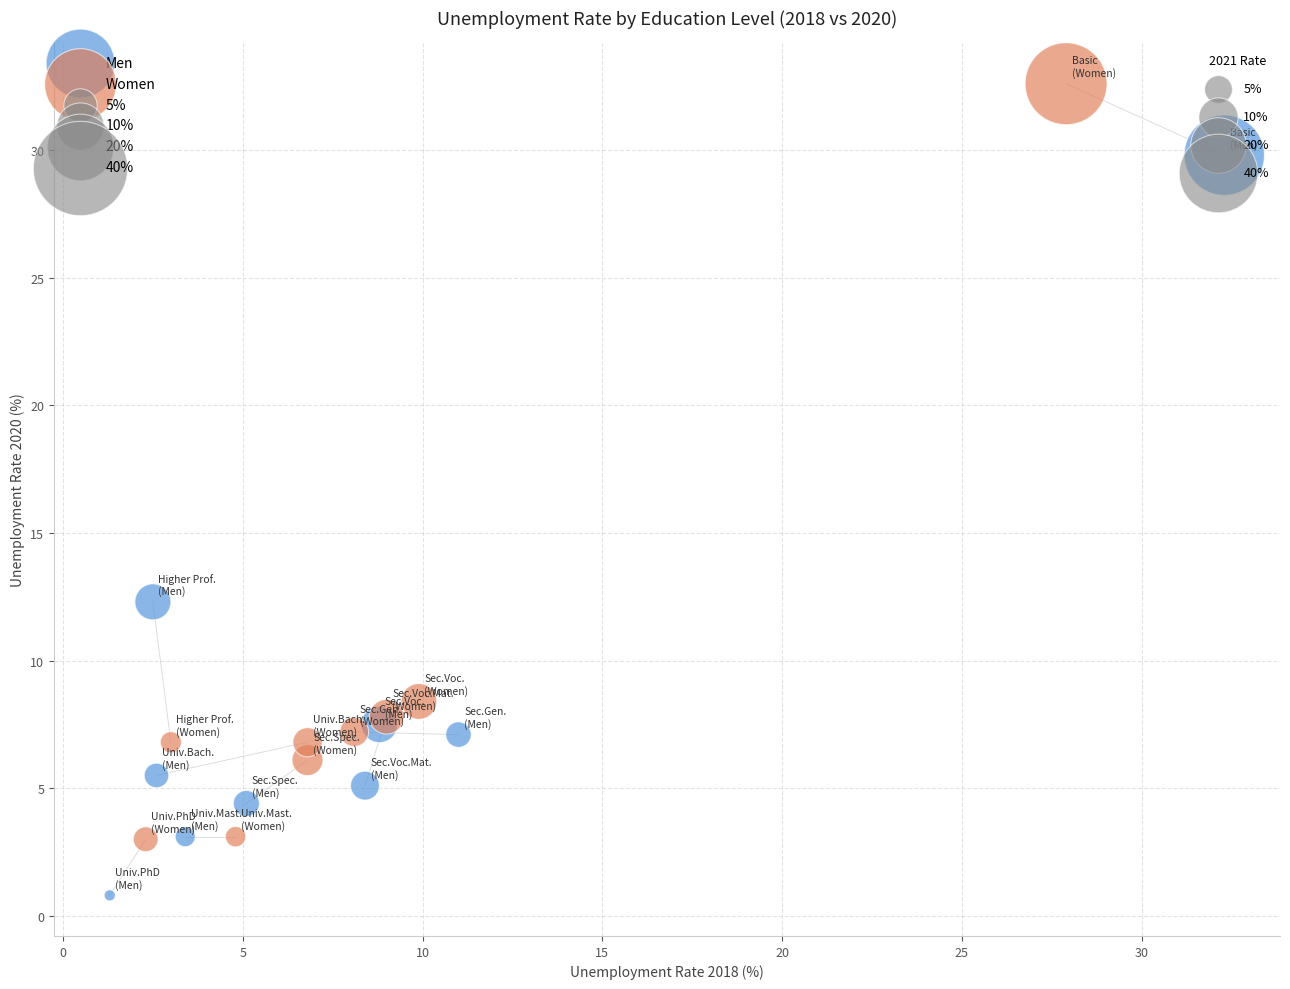

Which series contains the highest Y value?

Women